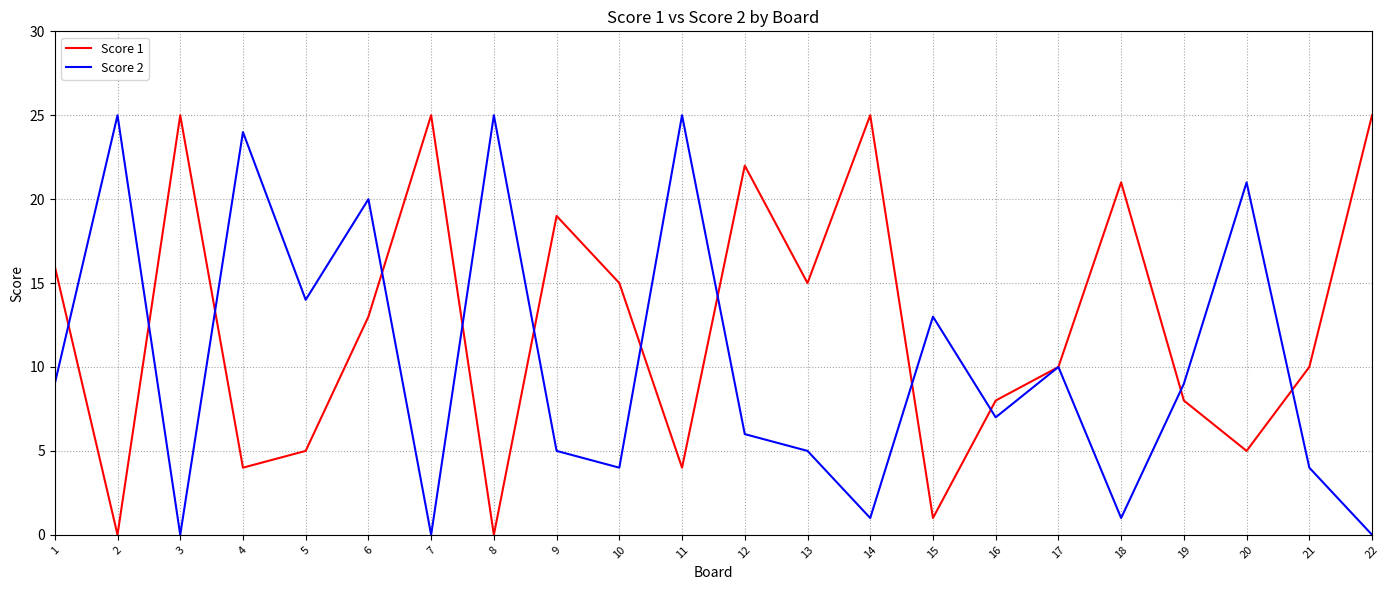

Between 7 and 13, which series saw the biggest shift?

Score 1